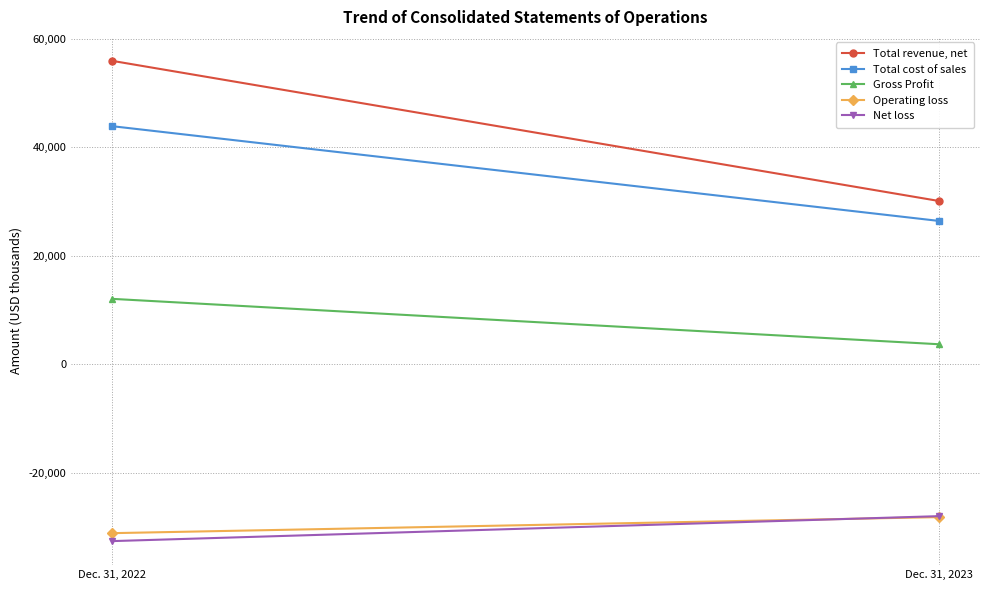

Is the value of Total cost of sales at Dec. 31, 2022 greater than the value of Operating loss at Dec. 31, 2023?

Yes